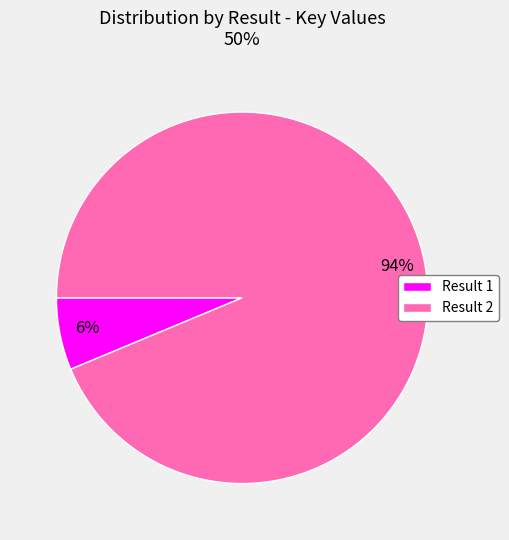

To the nearest percent, what is the average slice percentage?

50%